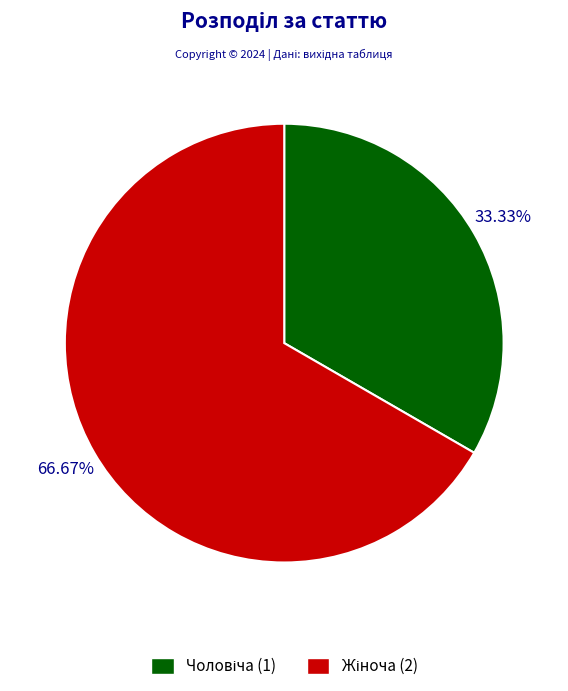

Is there a majority slice in this chart?

Yes